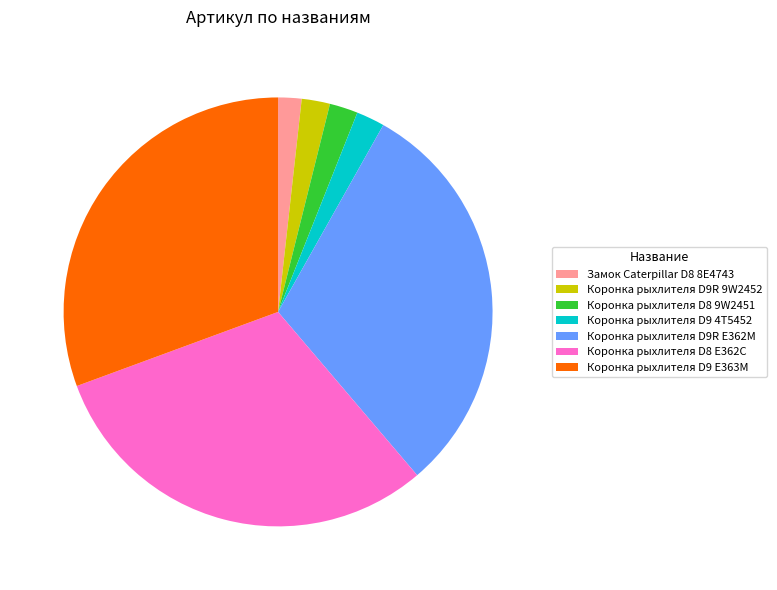

Combined, do Коронка рыхлителя D8 9W2451 and Замок Caterpillar D8 8E4743 account for over 50%?

No